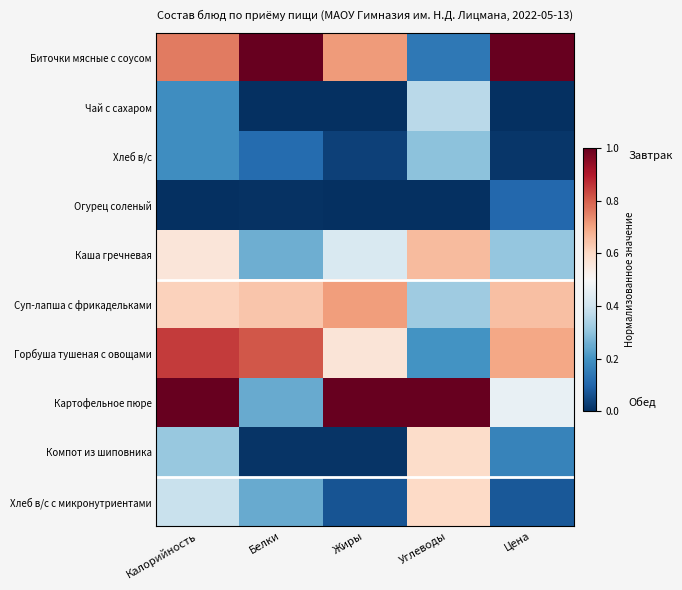

At which category is the sum across all series the highest?

Калорийность